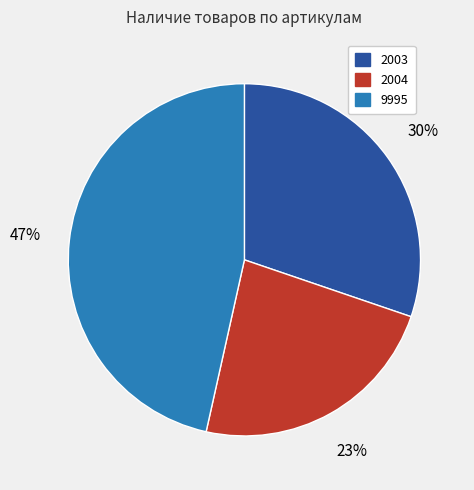

How many segments does this pie chart have?

3